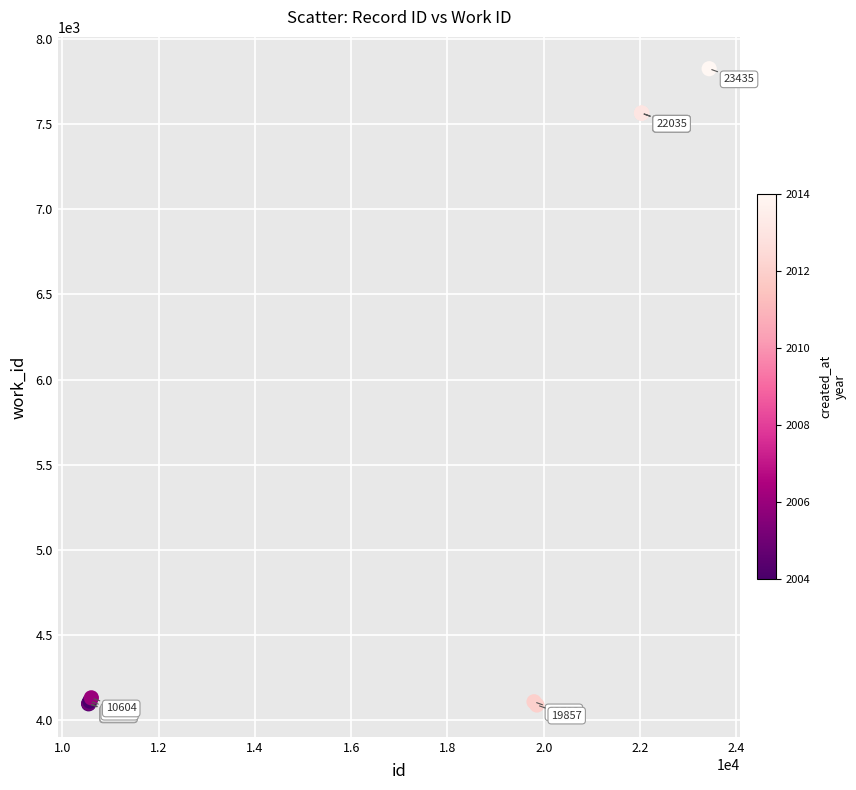

What Y value in the scatter plot is closest to 5957?

7565